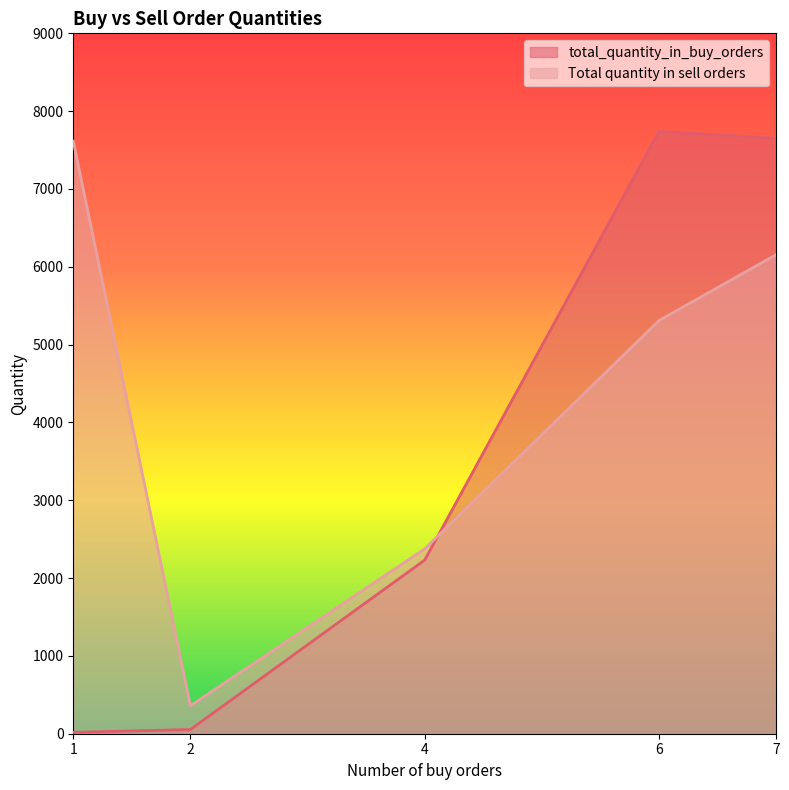

How many series are shown in this chart?

2